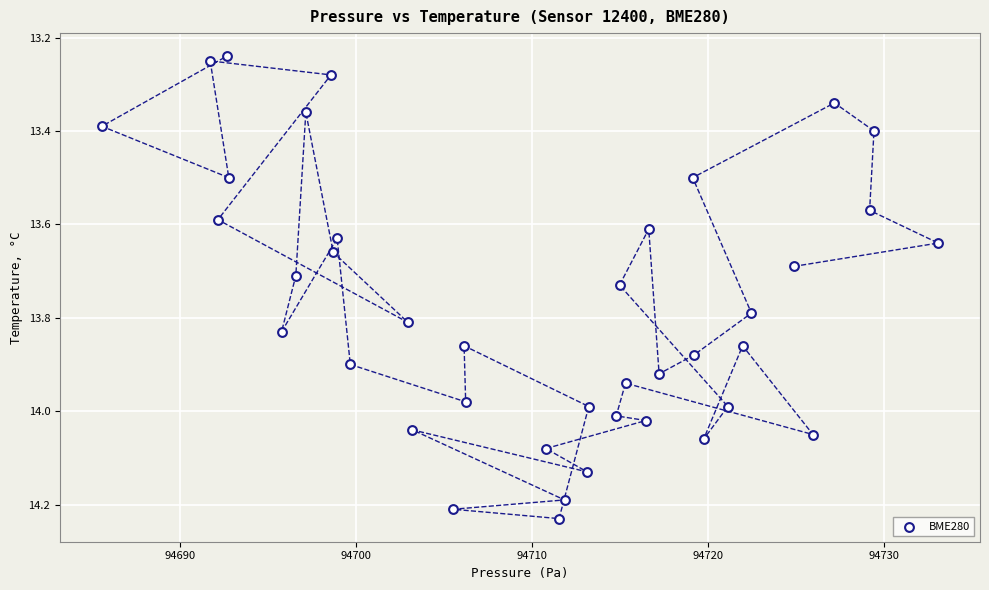

What is the range of Y values (max minus min)?

1.0